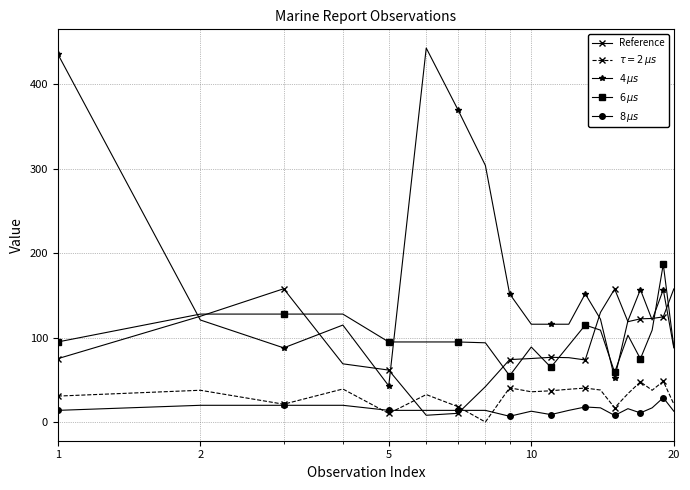

What is the value of the Reference point at the 9th from the left?

74.1